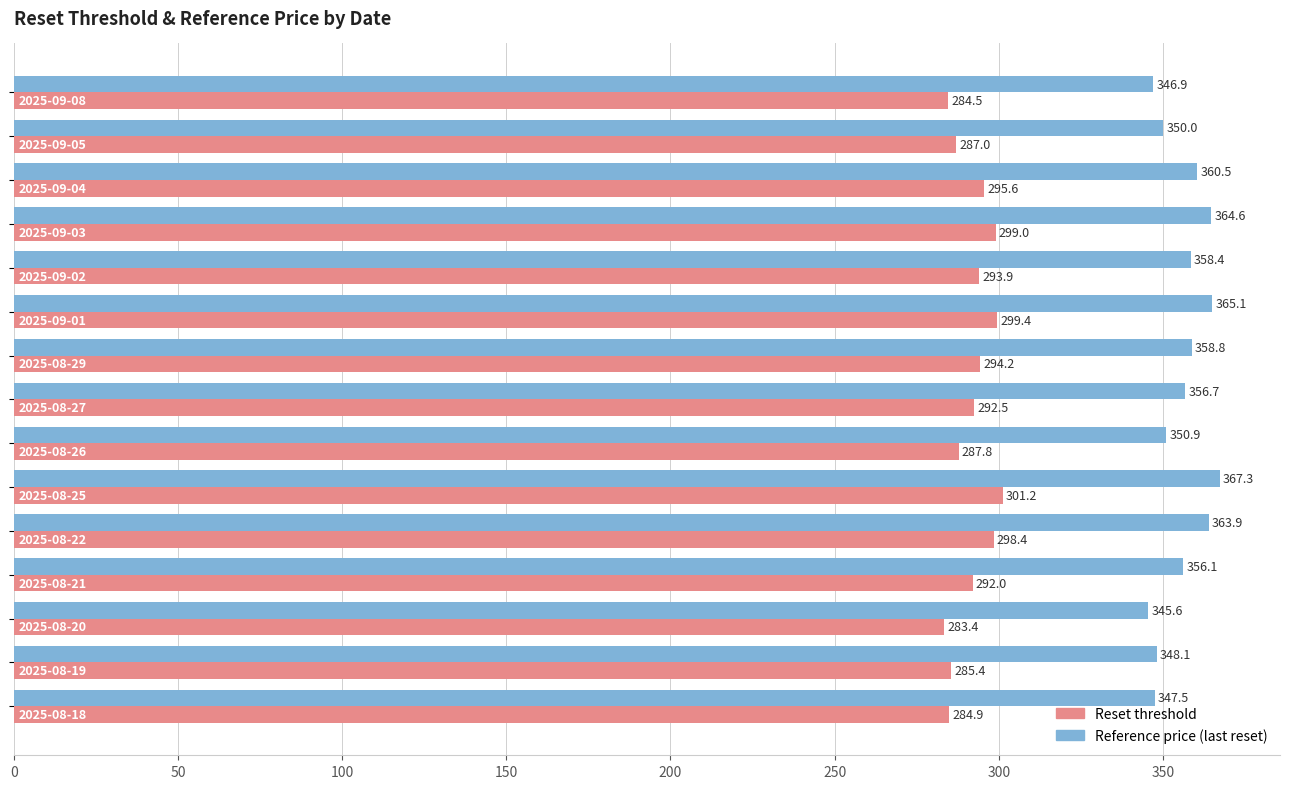

Which series has the widest spread of values?

Reference price (last reset)